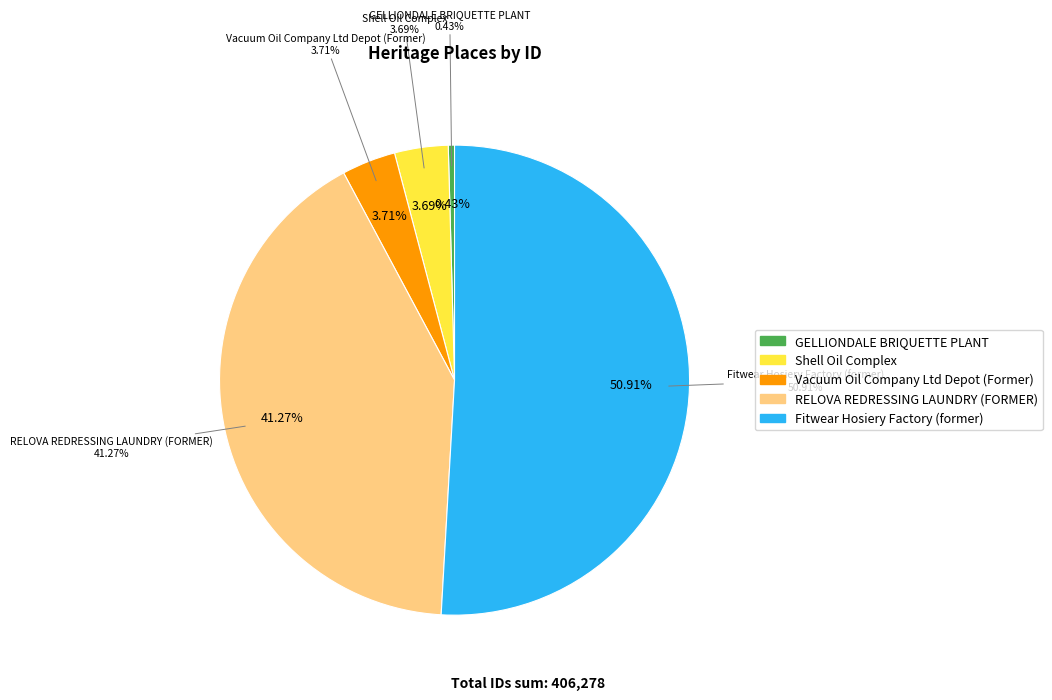

What percentage is the Fitwear Hosiery Factory (former) slice, to the nearest percent?

51%